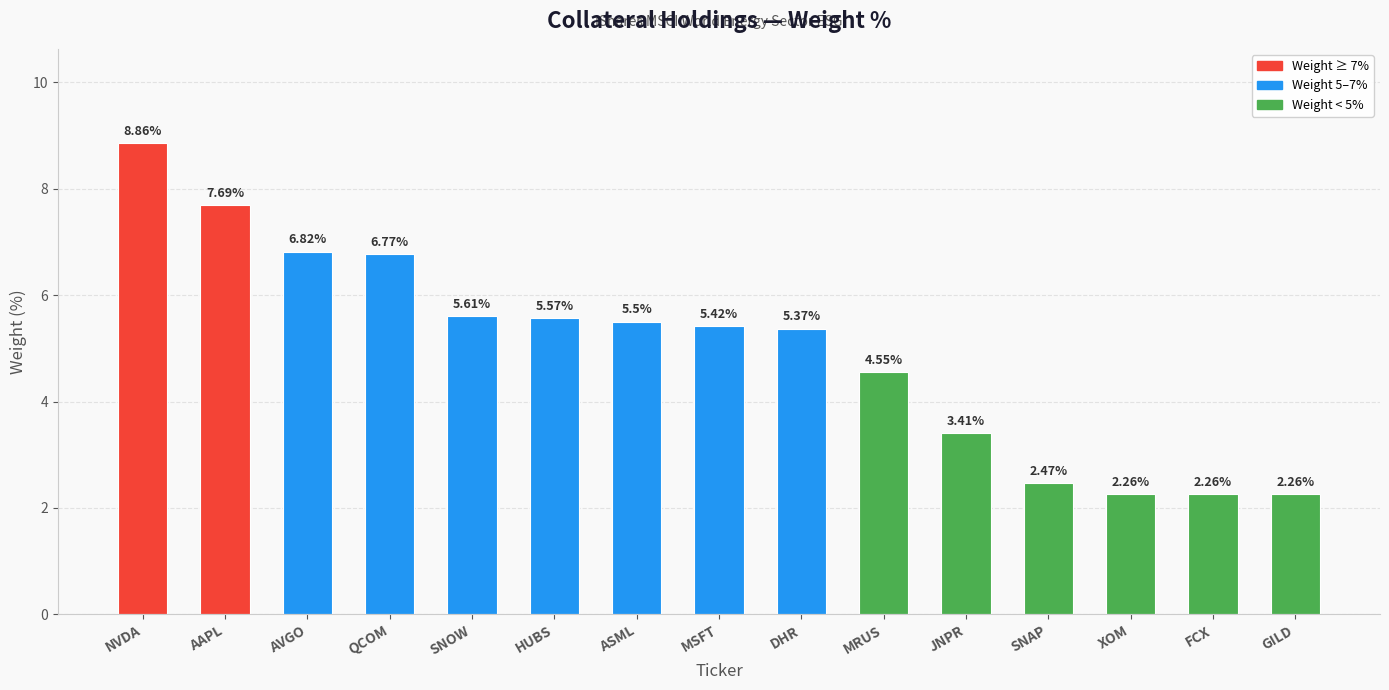

How many values are below 5?

6